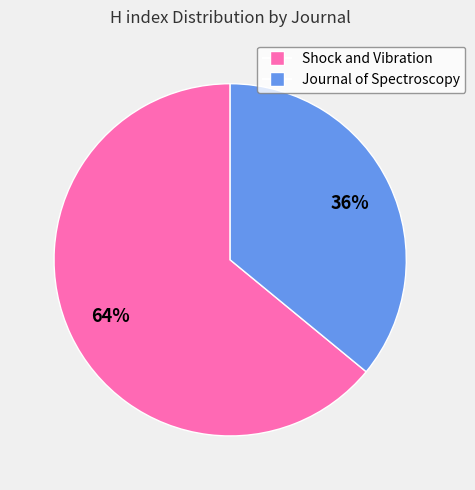

How many slices are in this pie chart?

2